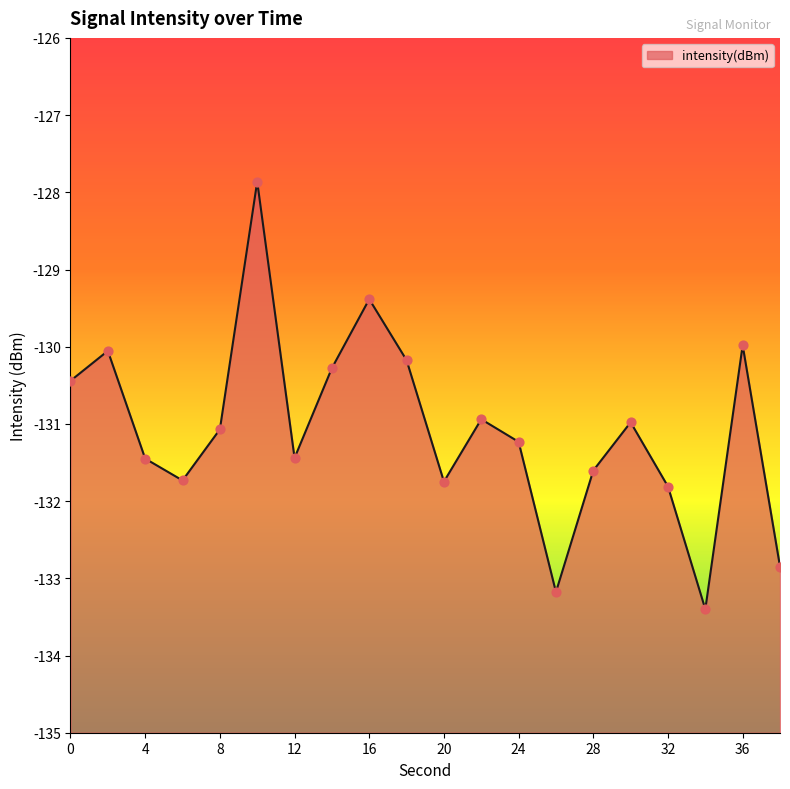

Between 22 and 8, which is larger?

22